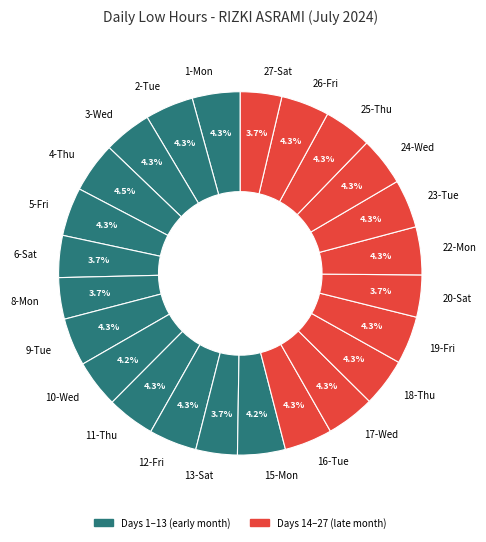

How many segments does this pie chart have?

24